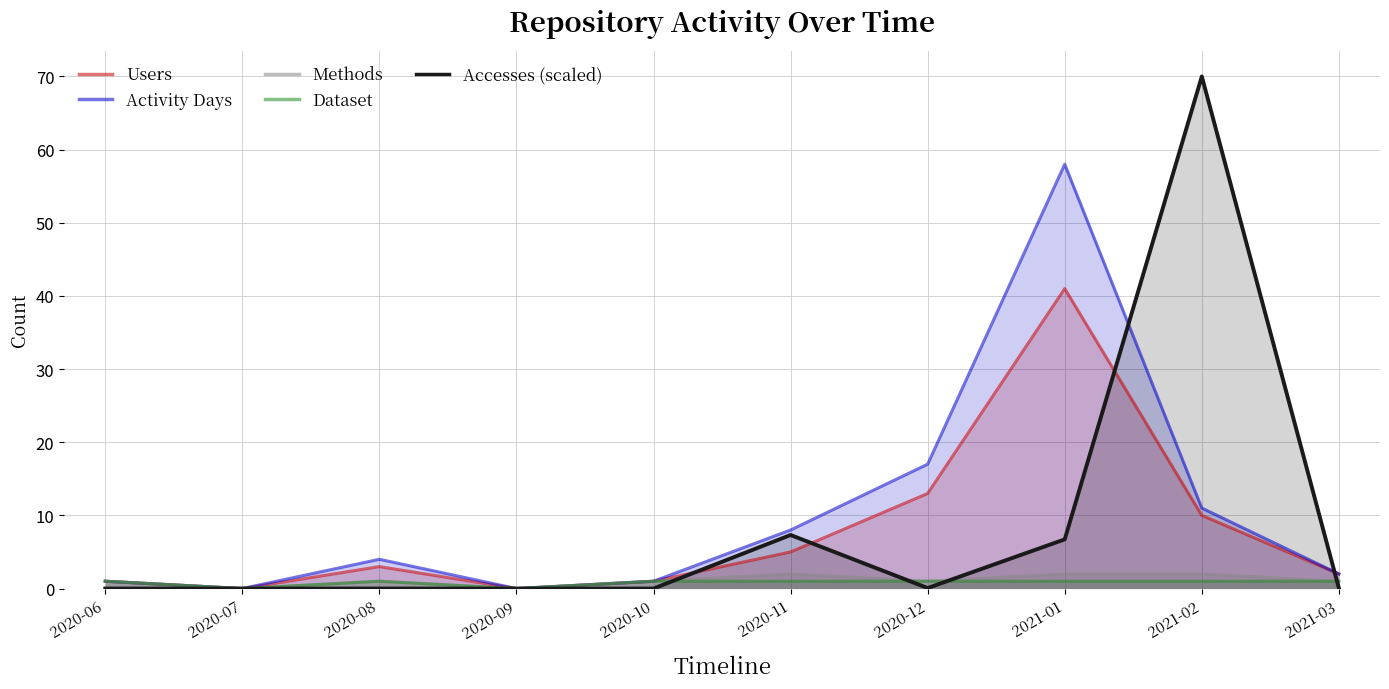

Which category has the lowest value in the Activity Days series?

2020-07